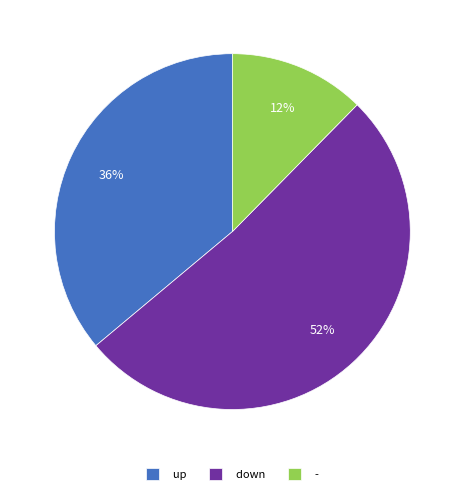

The up slice represents 36% of the pie. True or false?

True